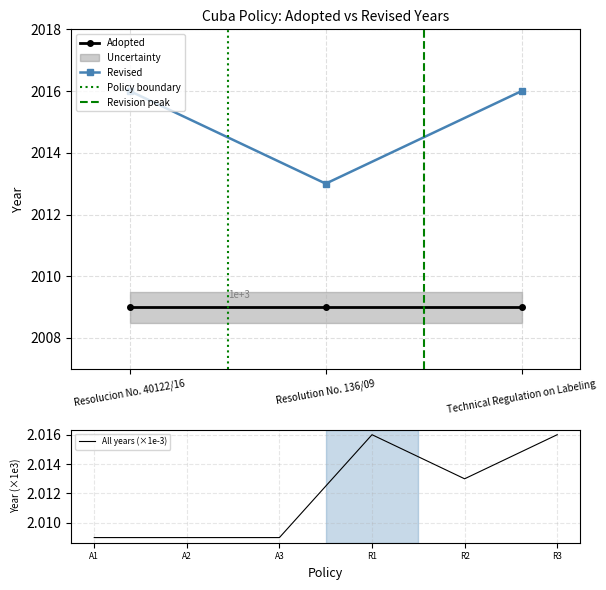

Count the number of categories in the chart.

3